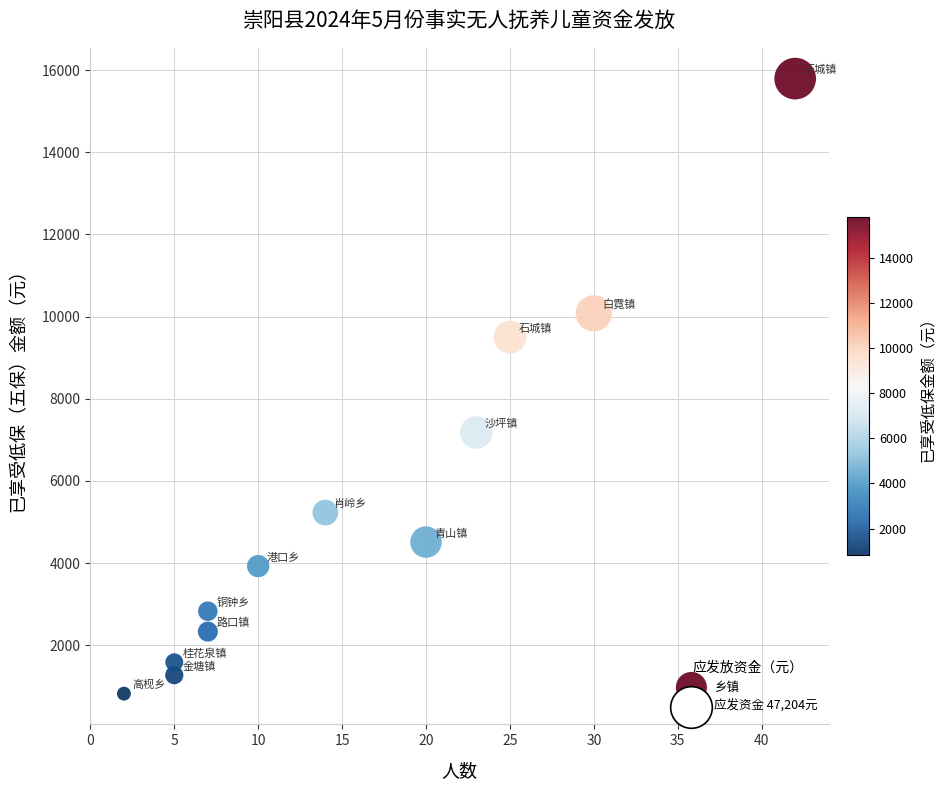

What is the range of Y values (max minus min)?

14976